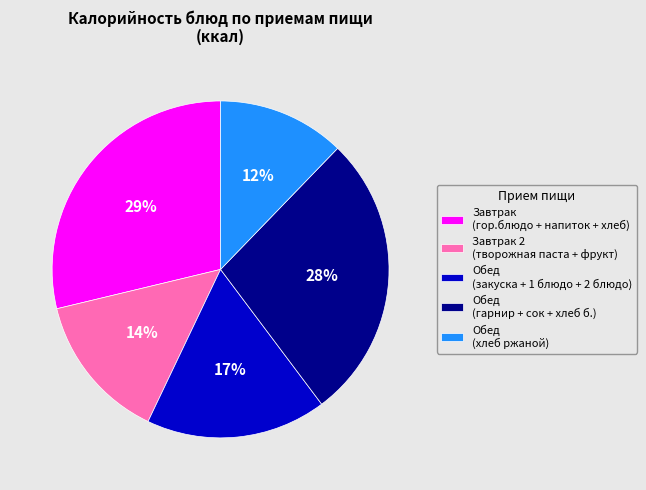

Which category has the biggest portion of the pie?

Завтрак (гор.блюдо + напиток + хлеб)